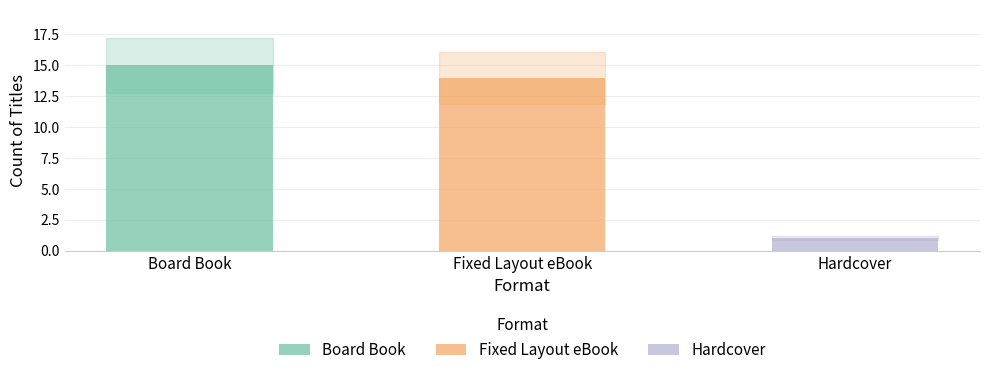

What is the sum of the values at Board Book and Hardcover?

16